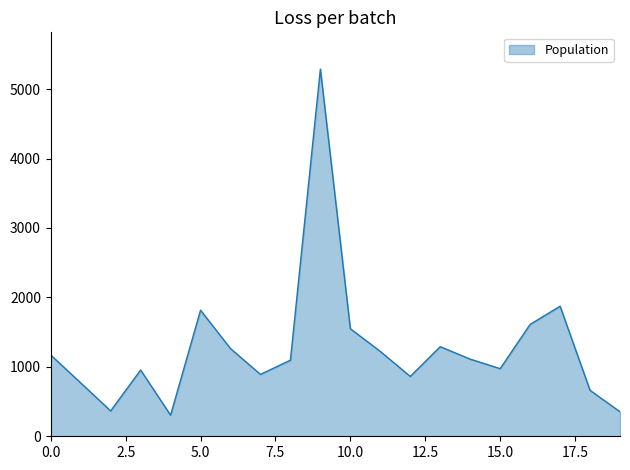

What is the difference between the maximum and minimum values?

4984